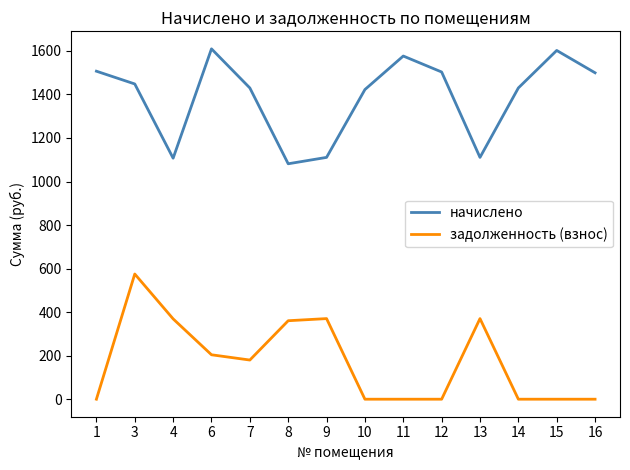

What is the total value across all series at 8?

1442.0